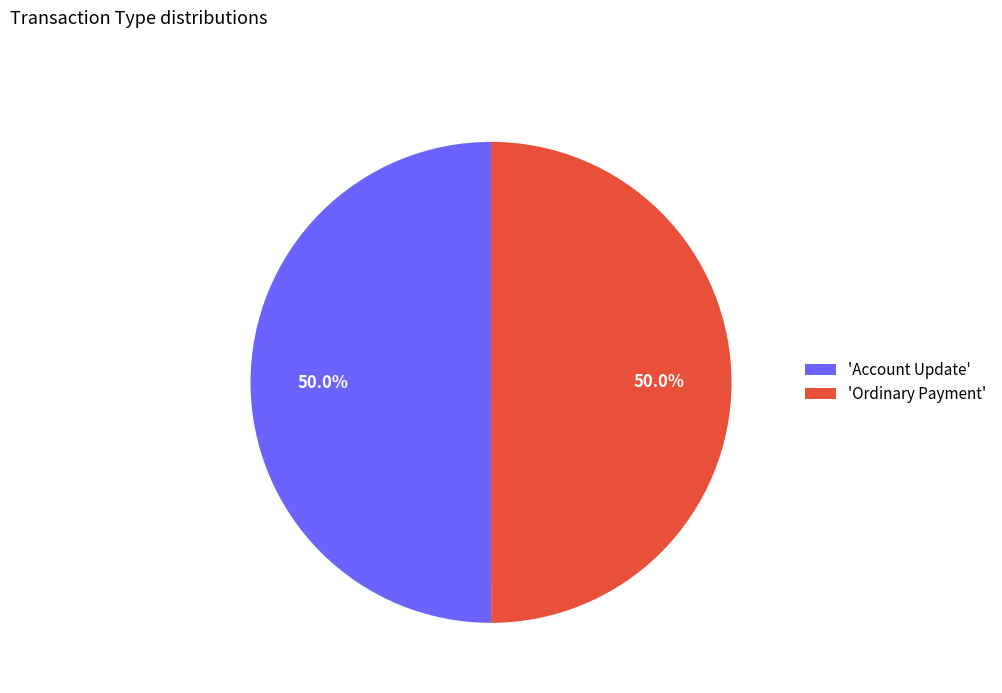

Combined, do 'Account Update' and 'Ordinary Payment' account for over 50%?

Yes